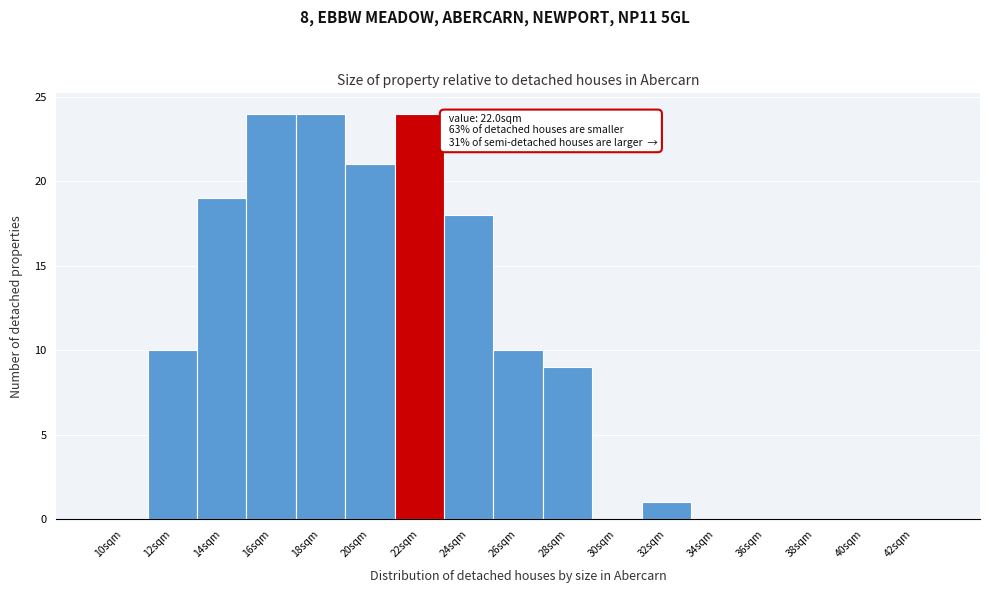

Reading left to right, extract all data points from this chart.

10sqm=0	12sqm=10	14sqm=19	16sqm=24	18sqm=24	20sqm=21	22sqm=24	24sqm=18	26sqm=10	28sqm=9	30sqm=0	32sqm=1	34sqm=0	36sqm=0	38sqm=0	40sqm=0	42sqm=0